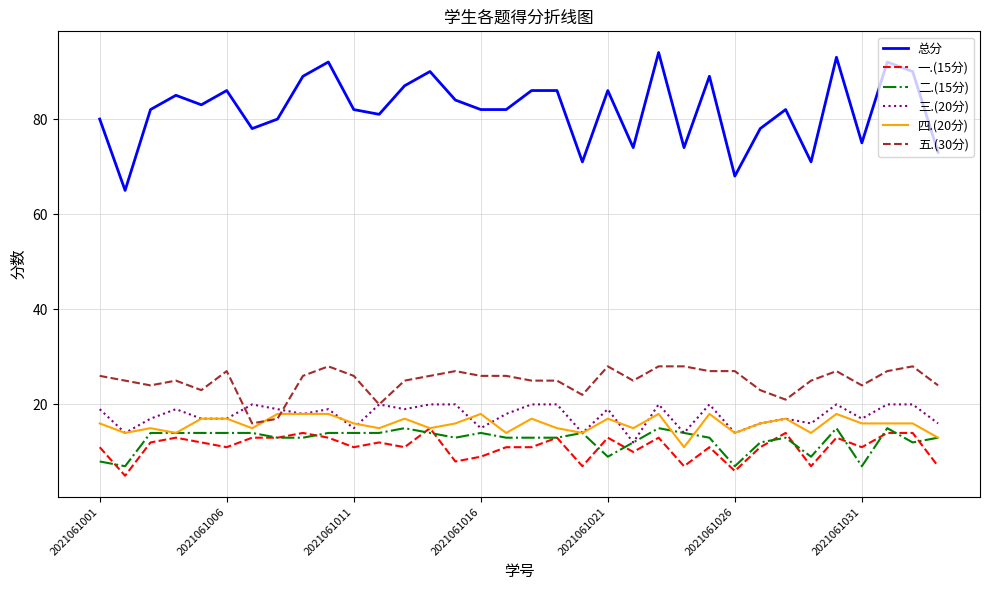

What is the minimum value for 总分?

65